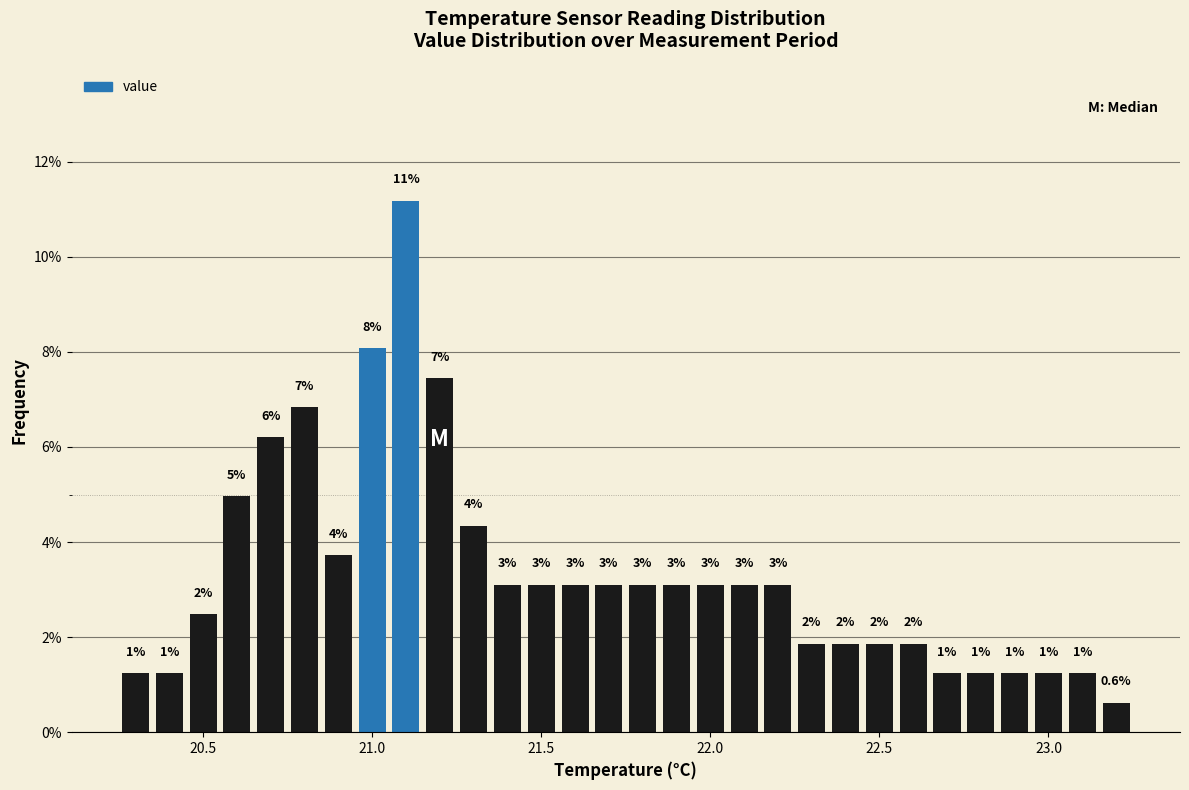

Around what value on the x-axis is the tallest bar? Give the approximate position of its centre, as read against the axis.

21.10